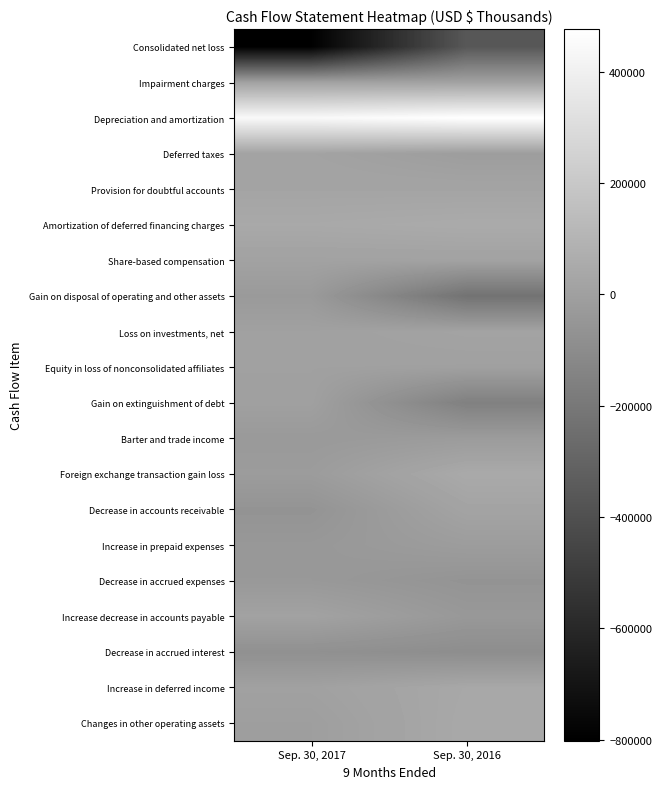

List the series in order of their peak value, lowest first.

Consolidated net loss, Decrease in accrued interest, Decrease in accrued expenses, Gain on disposal of operating and other assets, Barter and trade income, Increase in prepaid expenses, Gain on extinguishment of debt, Equity in loss of nonconsolidated affiliates, Impairment charges, Increase decrease in accounts payable, Share-based compensation, Deferred taxes, Loss on investments, net, Decrease in accounts receivable, Provision for doubtful accounts, Increase in deferred income, Changes in other operating assets, Foreign exchange transaction gain loss, Amortization of deferred financing charges, Depreciation and amortization